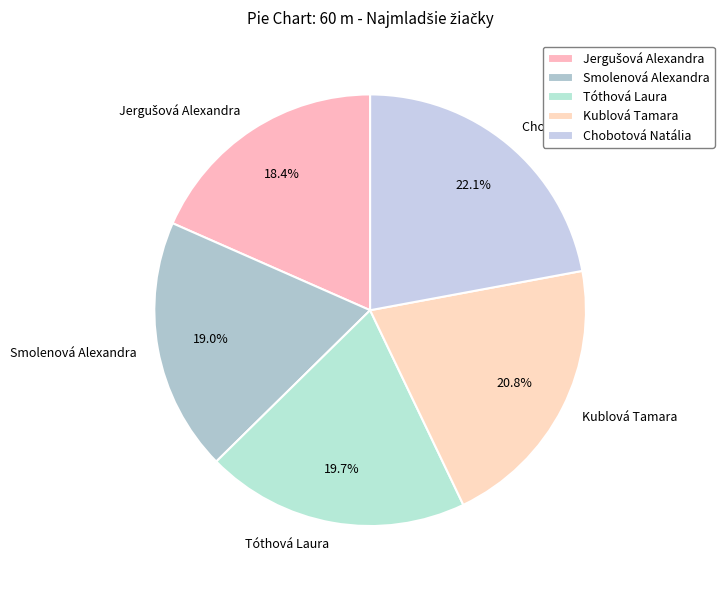

What percentage is NOT represented by Smolenová Alexandra?

81.0%